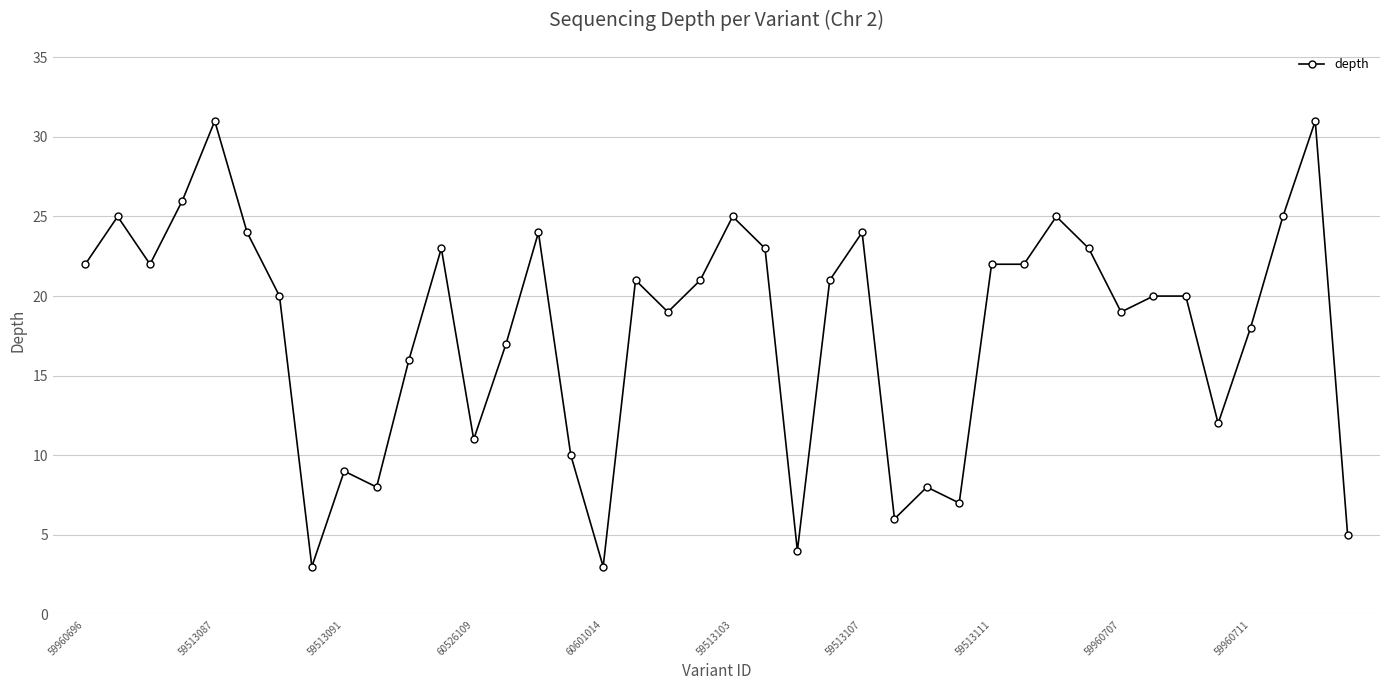

True or false: there are more than 2 points higher than both neighbors.

True